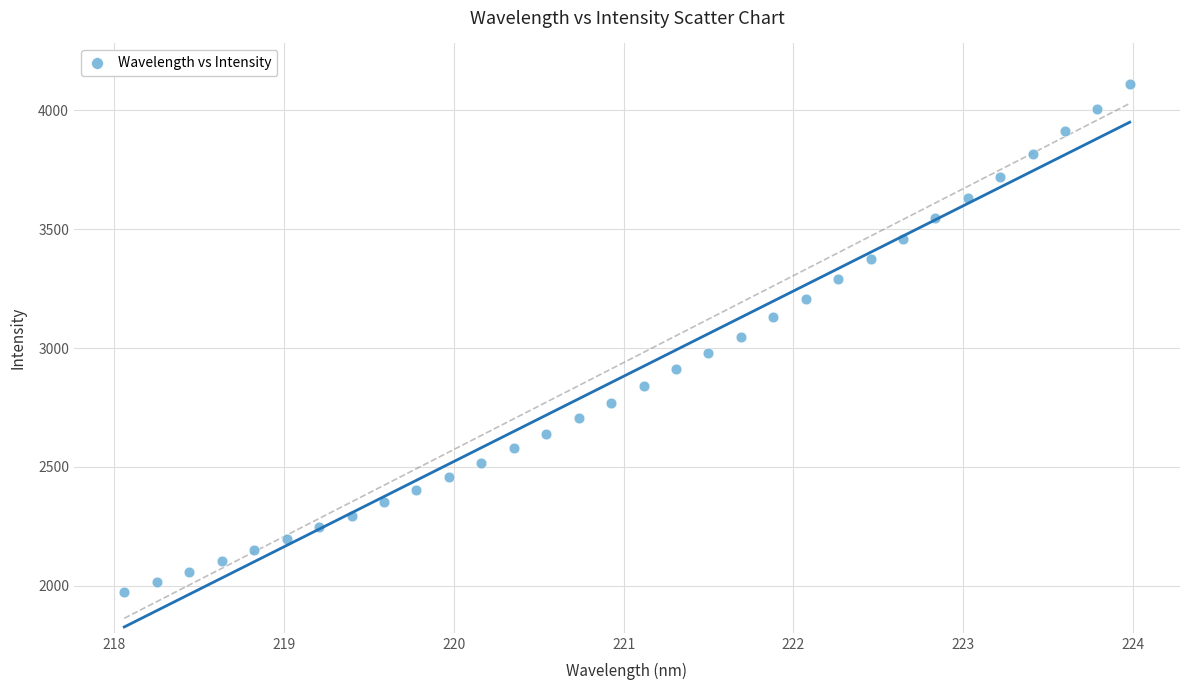

What is the range of X values (max minus min)?

5.9